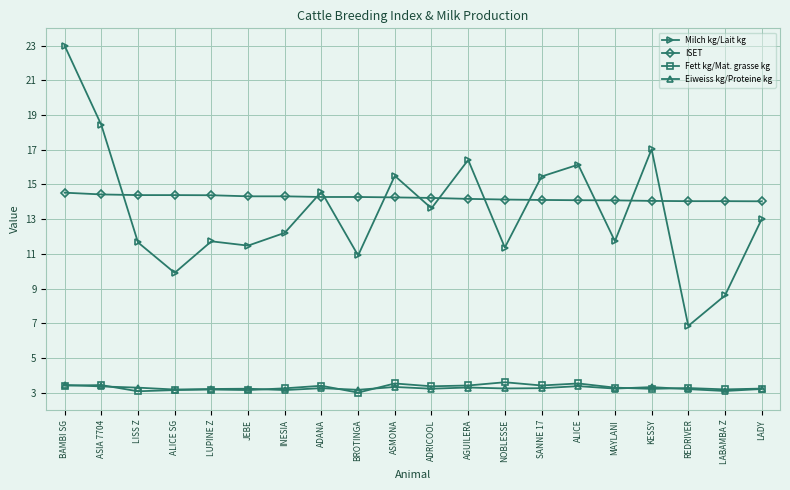

True or false: Fett kg/Mat. grasse kg has more than 2 points higher than both neighbors.

True